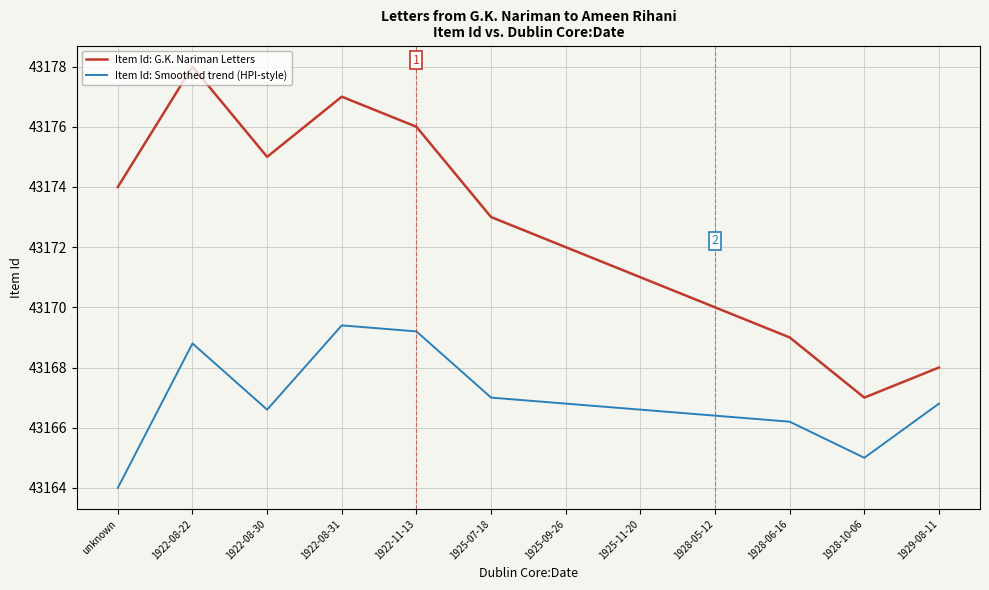

True or false: Item Id: G.K. Nariman Letters and Item Id: Smoothed trend (HPI-style) intersect in this chart.

False